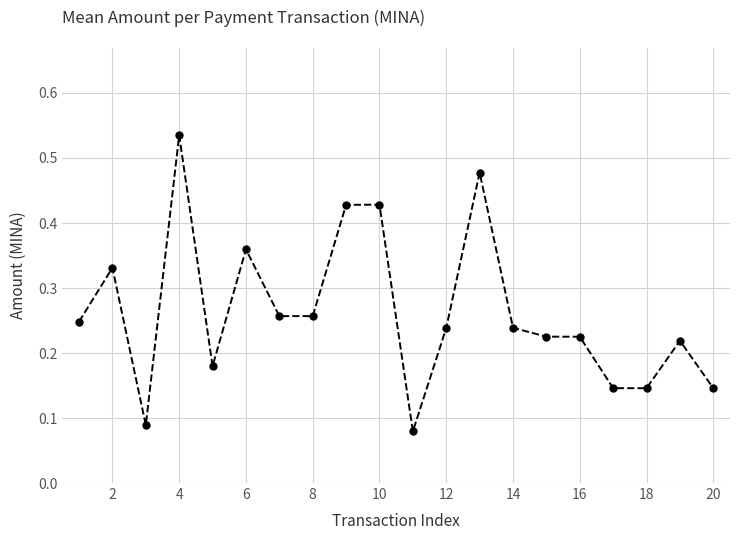

What is the sum of all values?

5.3